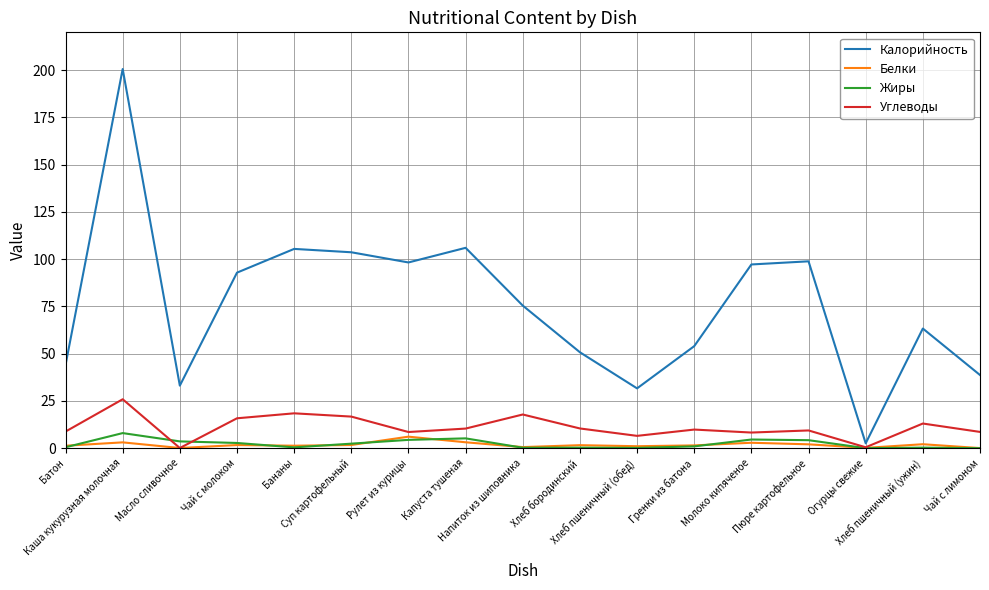

What position from the right is Батон?

17